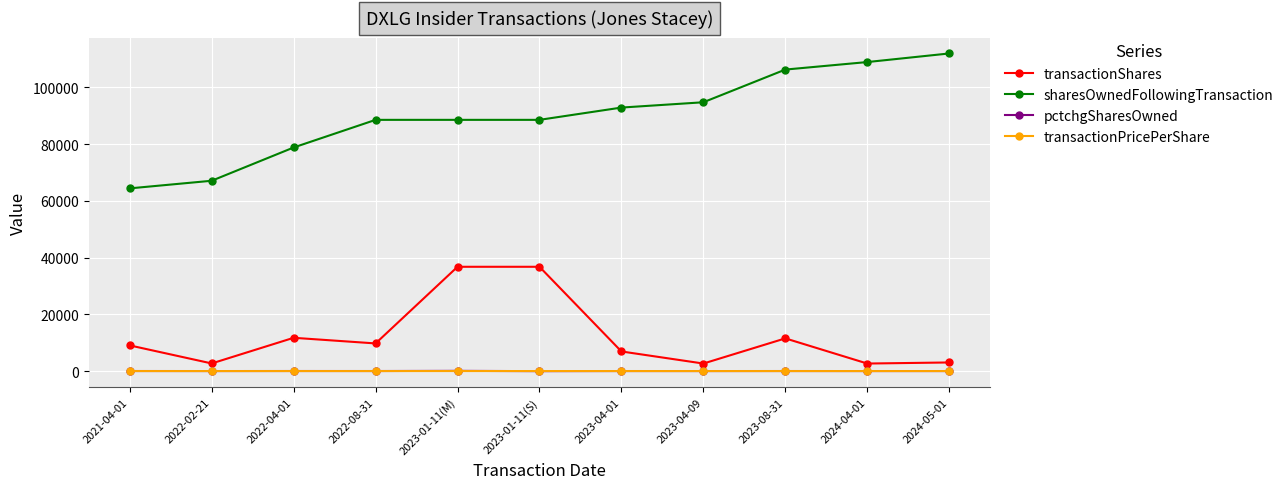

In pctchgSharesOwned, how many points are higher than both neighbors (excluding endpoints)?

4